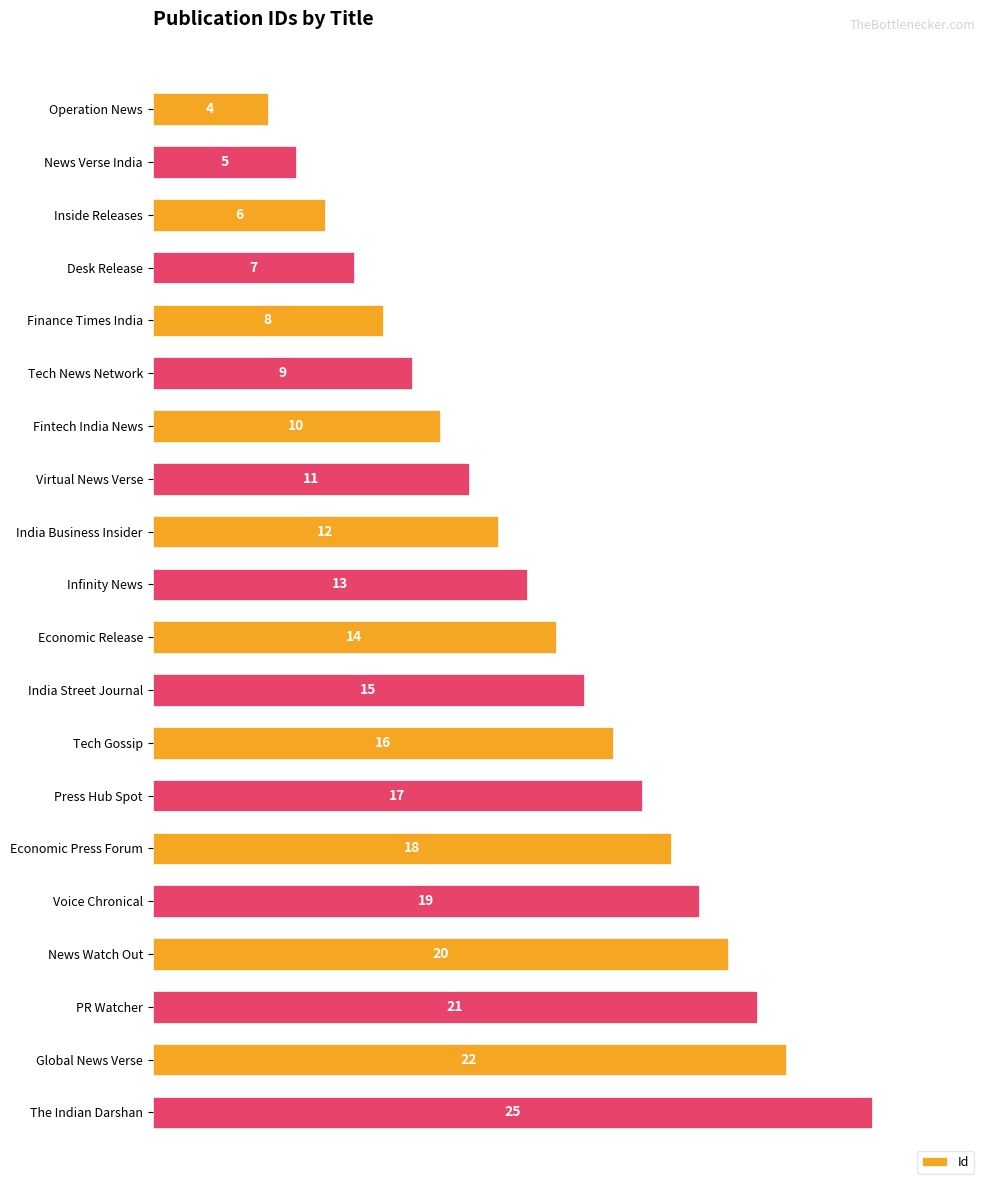

What is the difference between the values at Inside Releases and Press Hub Spot?

11